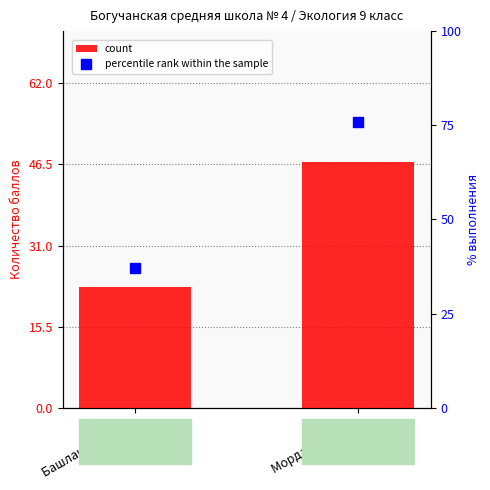

True or false: percentile rank within the sample has a value of 129.7 at Морданов Ваня.

False